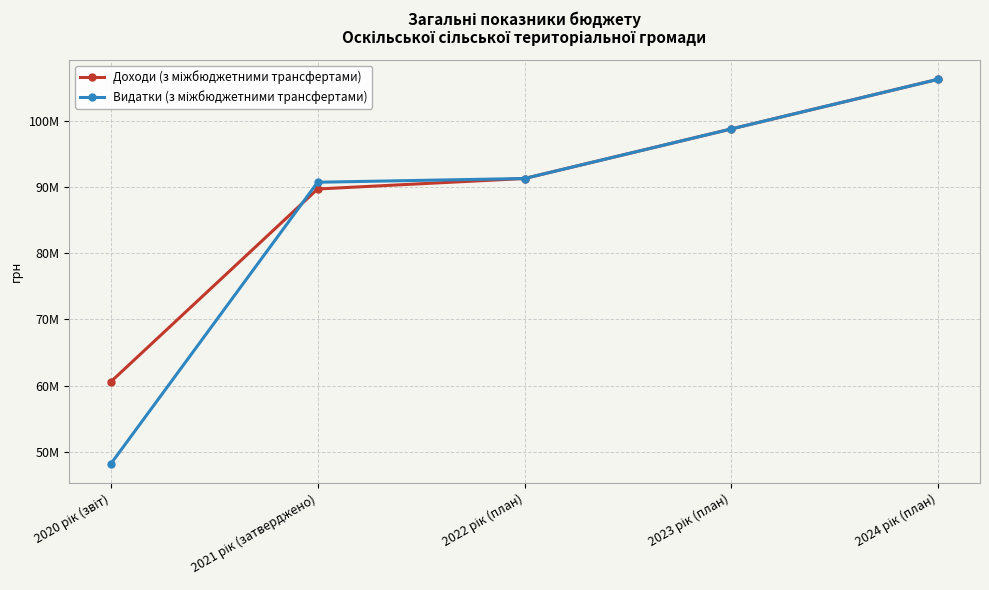

Between 2020 рік (звіт) and 2021 рік (затверджено), which series saw the biggest shift?

Видатки (з міжбюджетними трансфертами)